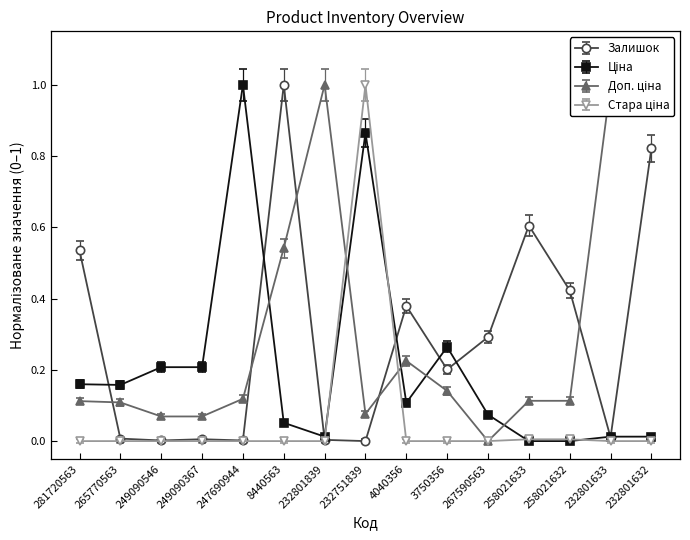

At how many categories does at least one series exceed 0?

15